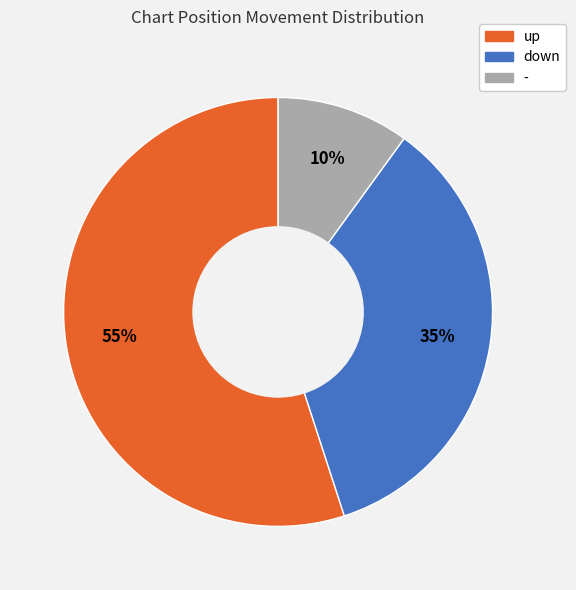

Between - and up, which is larger?

up